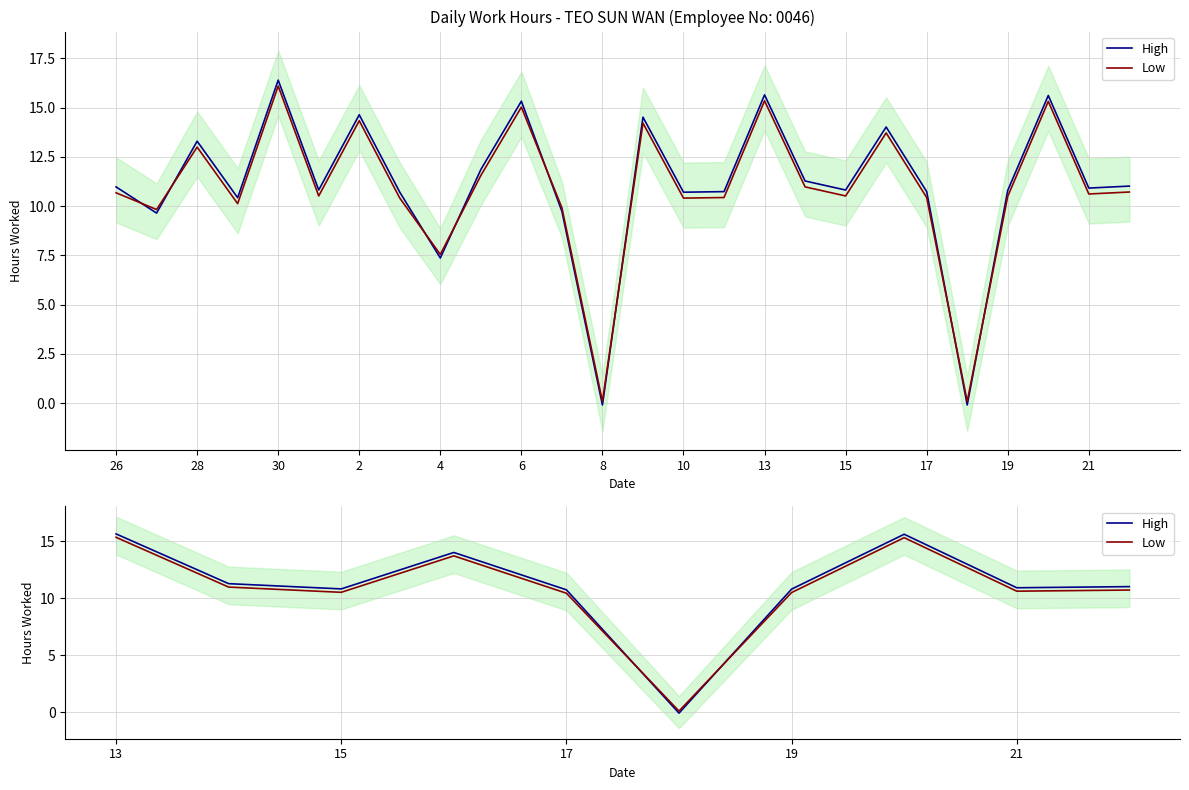

At which label does High first exceed 11?

13